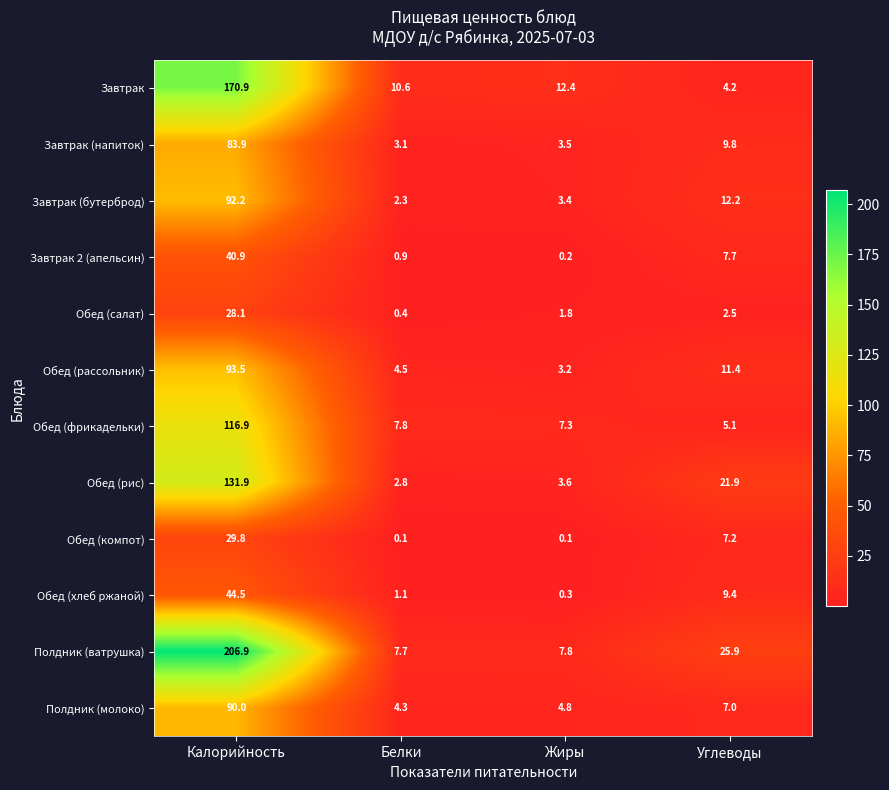

How many data points does each series have?

4